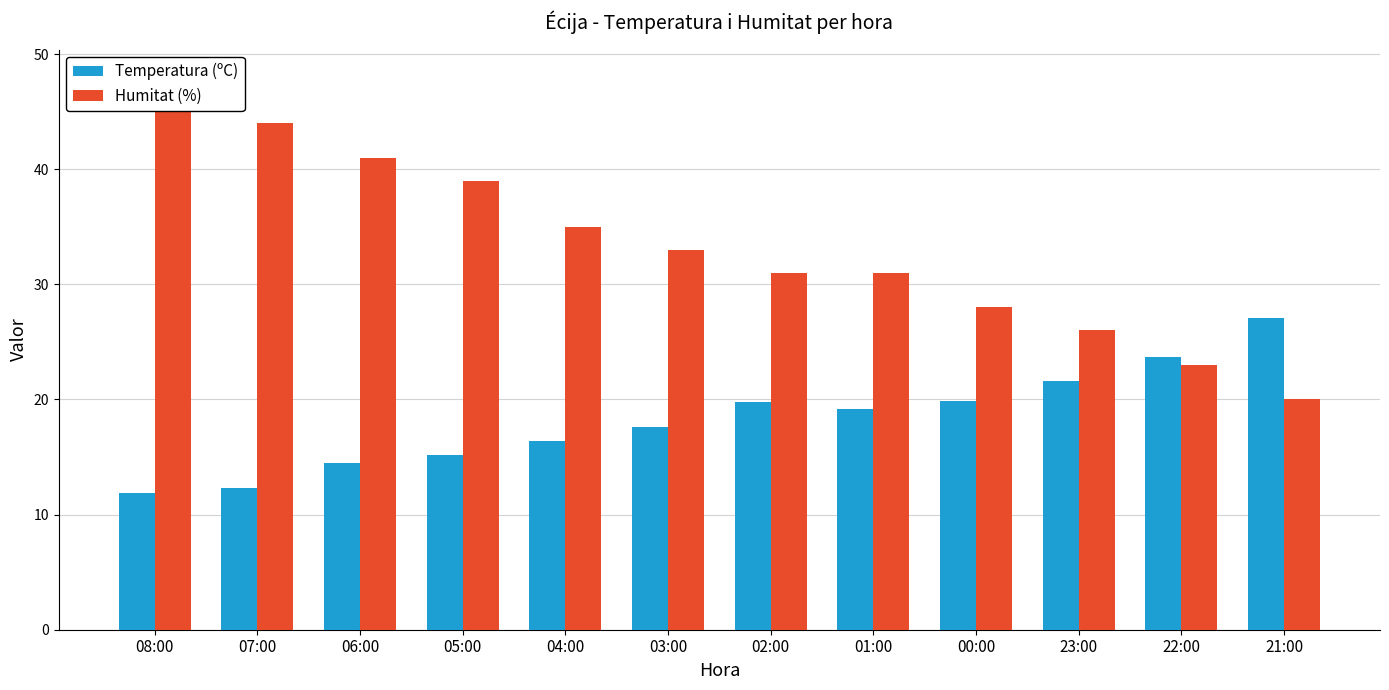

At which label is Temperatura (ºC) closest to 19?

01:00